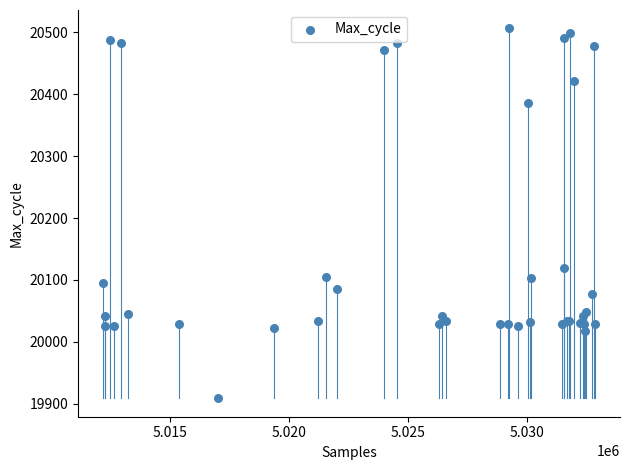

What Y value in the scatter plot is closest to 20207?

20119